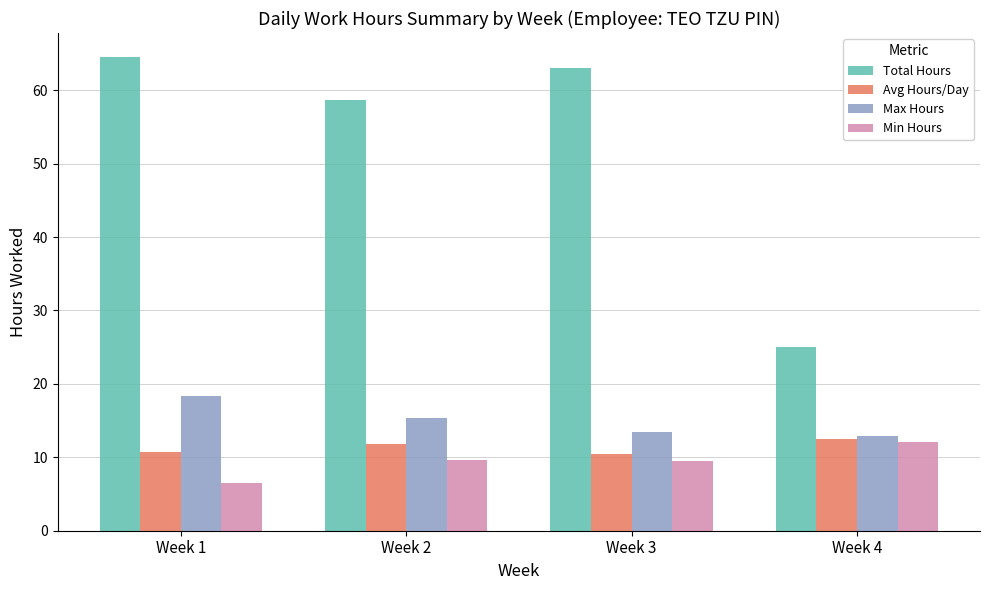

At which label does Max Hours reach its peak?

Week 1